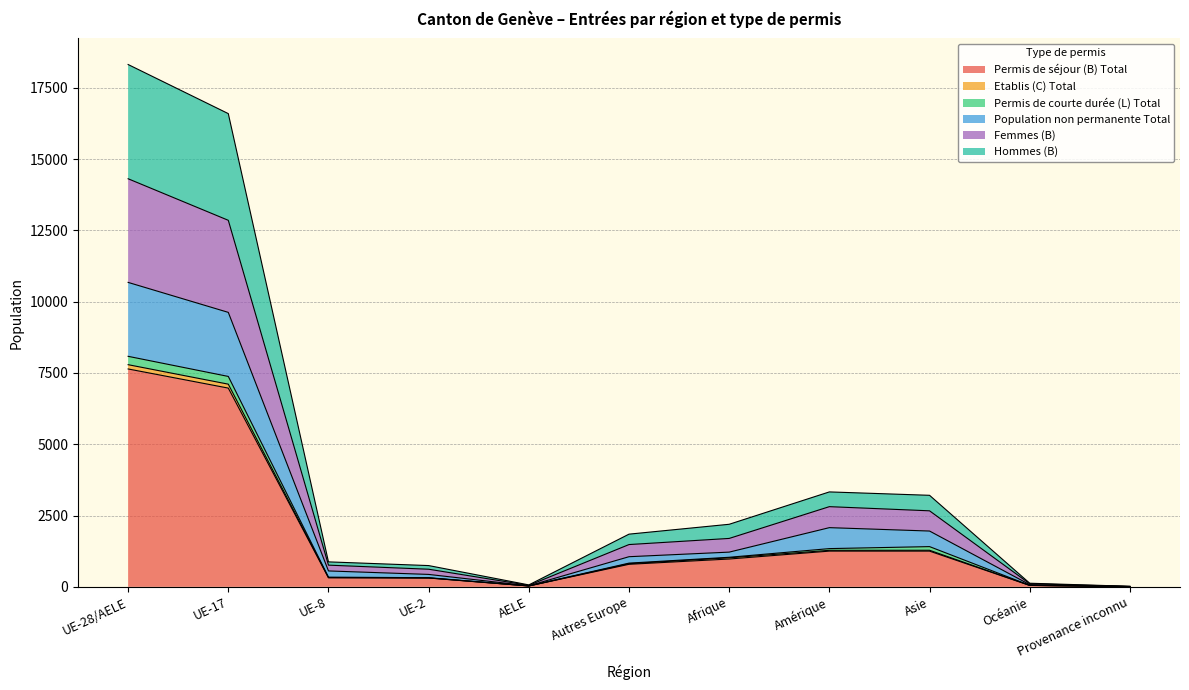

How many interior local valleys does the Femmes (B) series have?

1